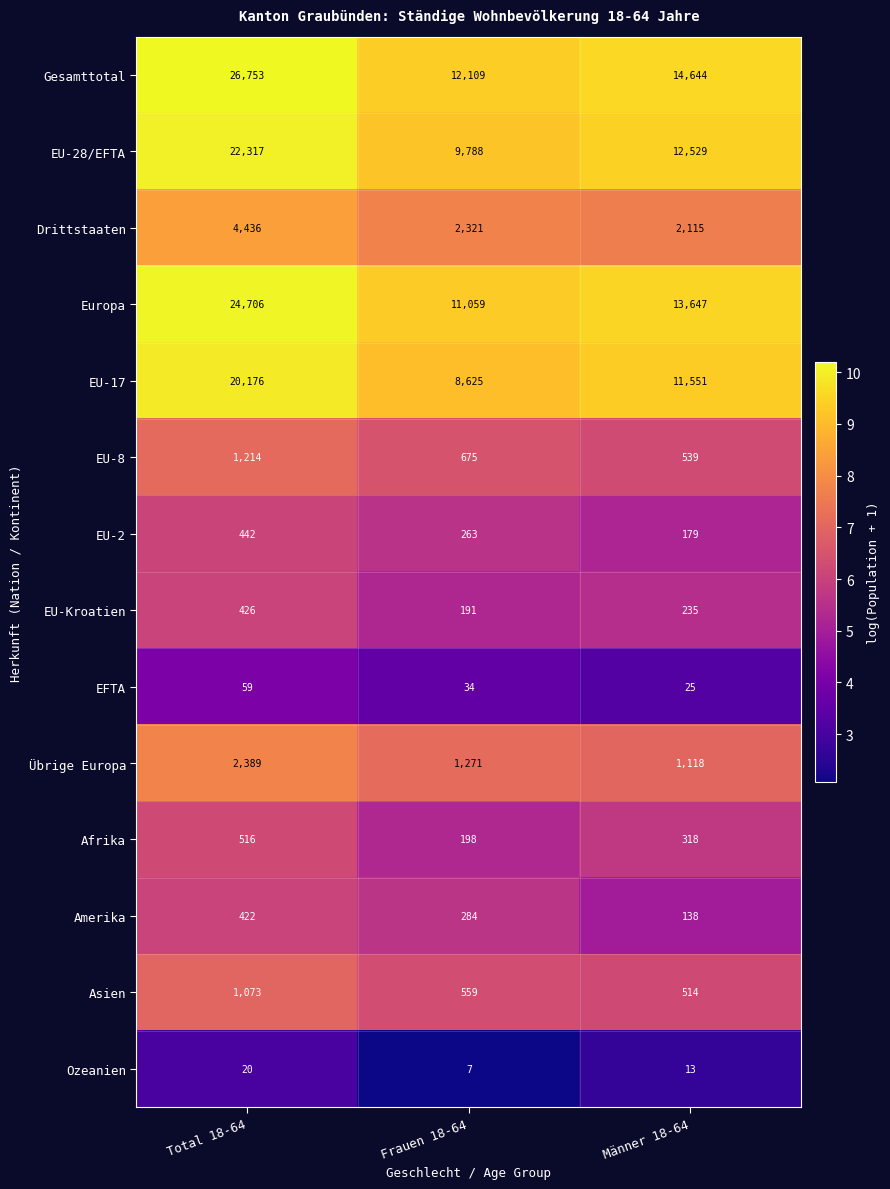

What is the spread (max minus min) of values at Total 18-64?

26733